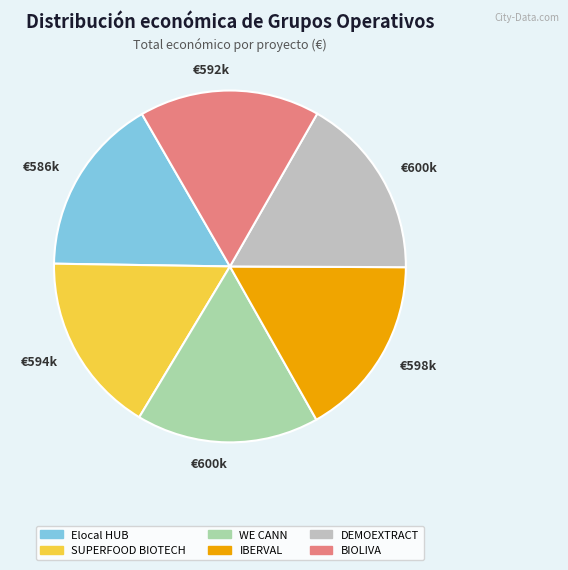

How many segments does this pie chart have?

6